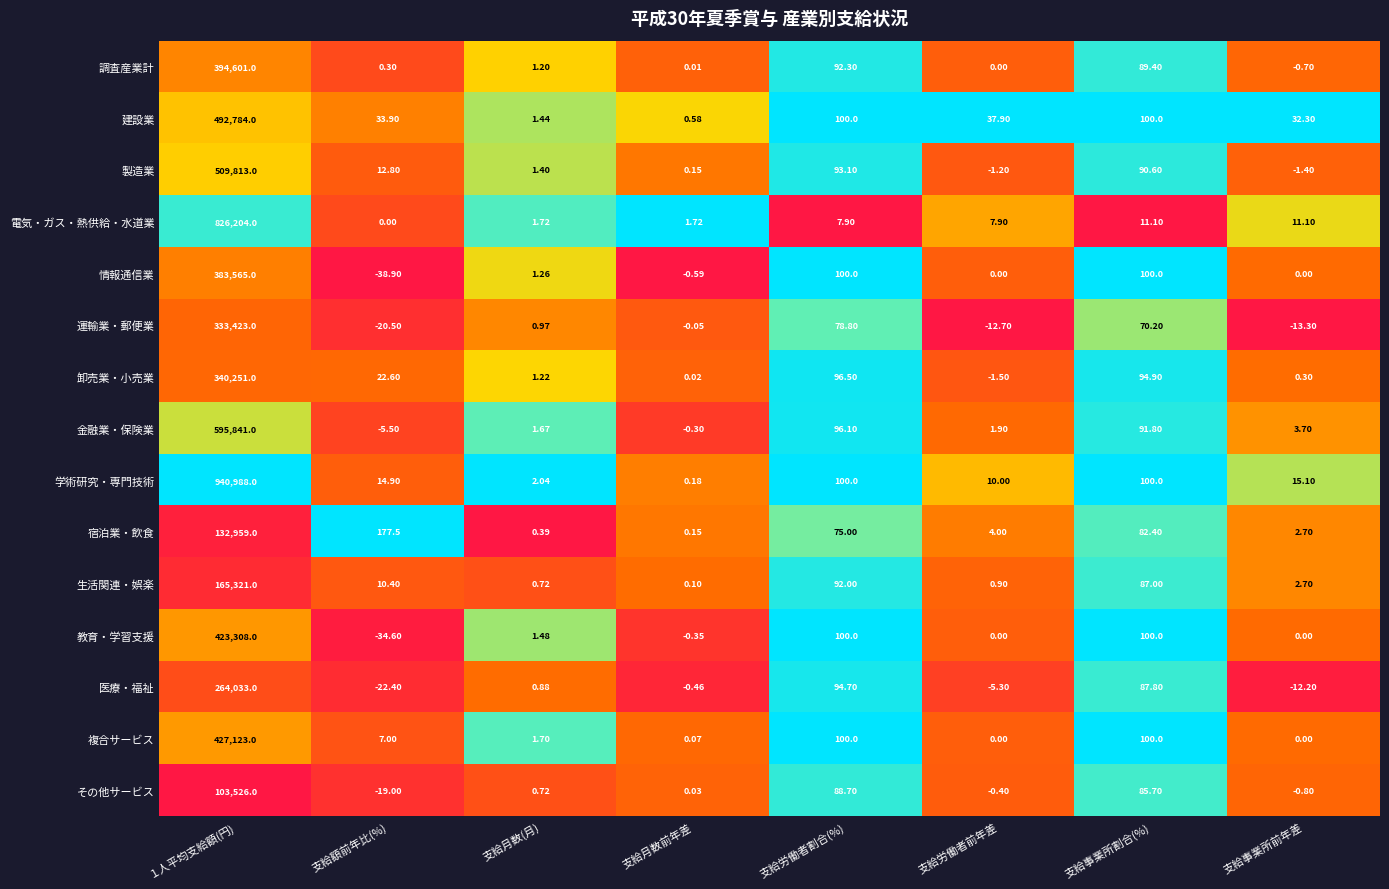

Is the value of 建設業 at 支給労働者前年差 greater than the value of 製造業 at 支給事業所前年差?

Yes